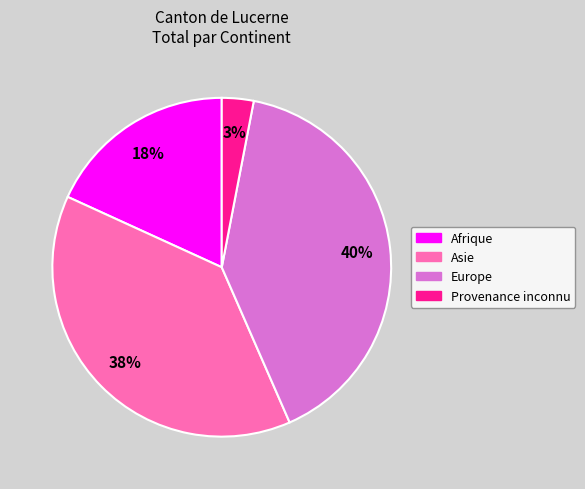

Approximately how many times larger is the value at Provenance inconnu compared to Afrique?

0.2